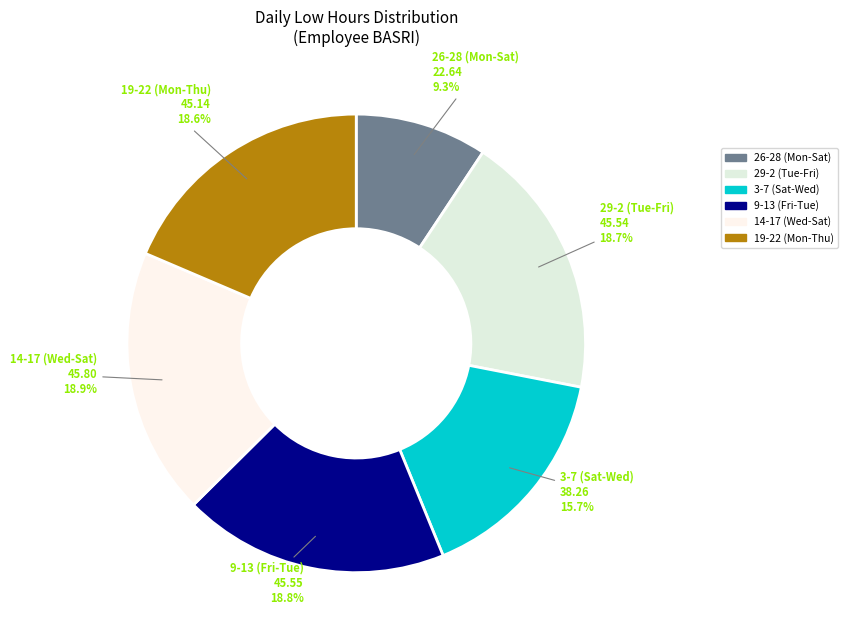

Is there a majority slice in this chart?

No